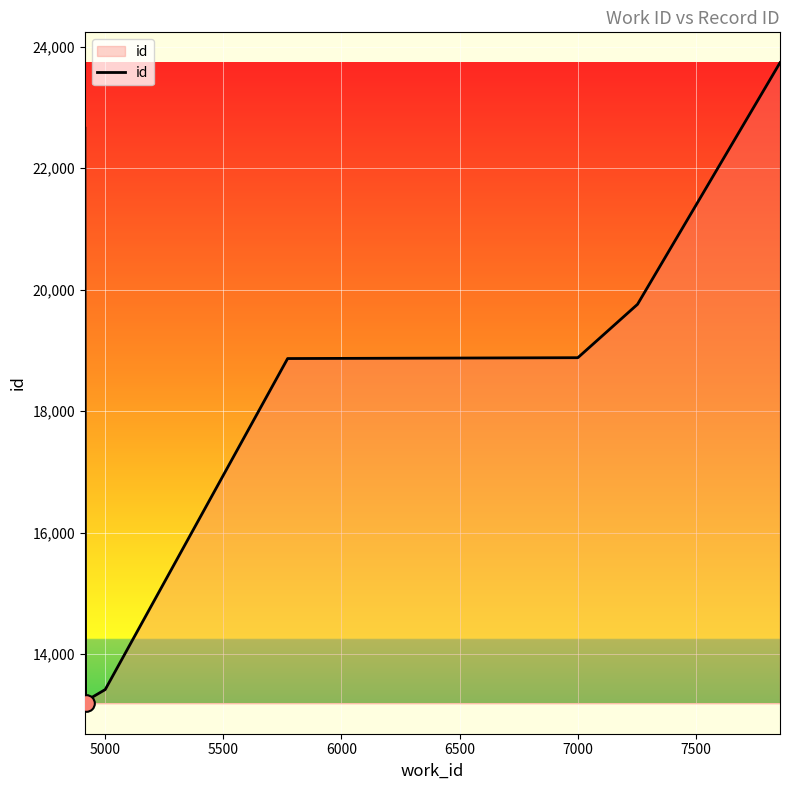

Count the number of data series in this chart.

1